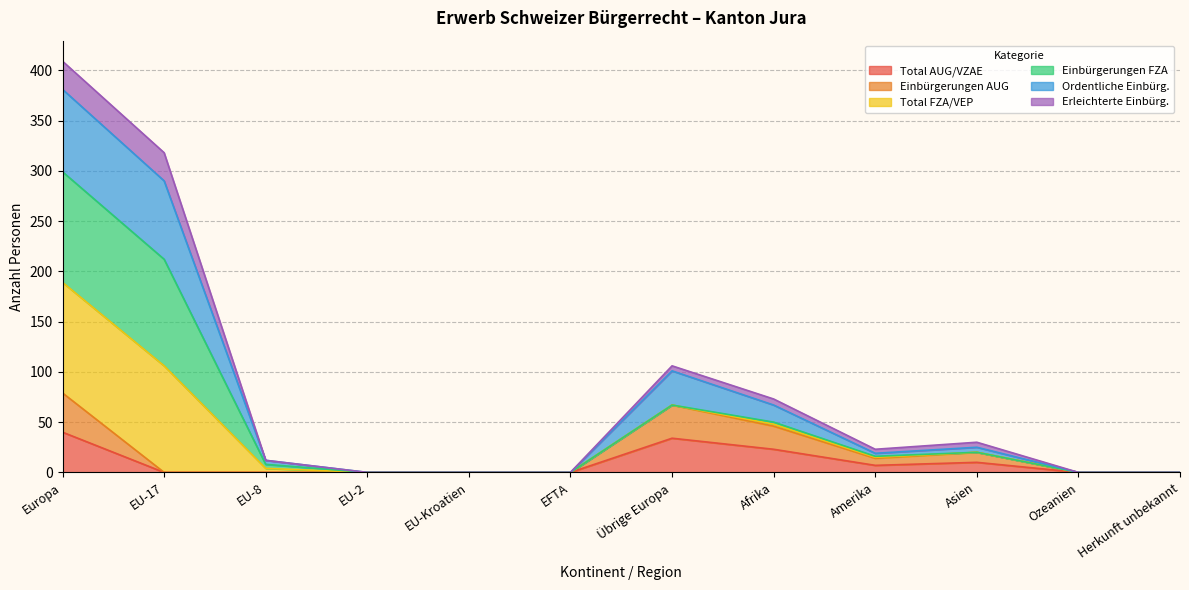

In Total AUG/VZAE, how many points are higher than both neighbors (excluding endpoints)?

2